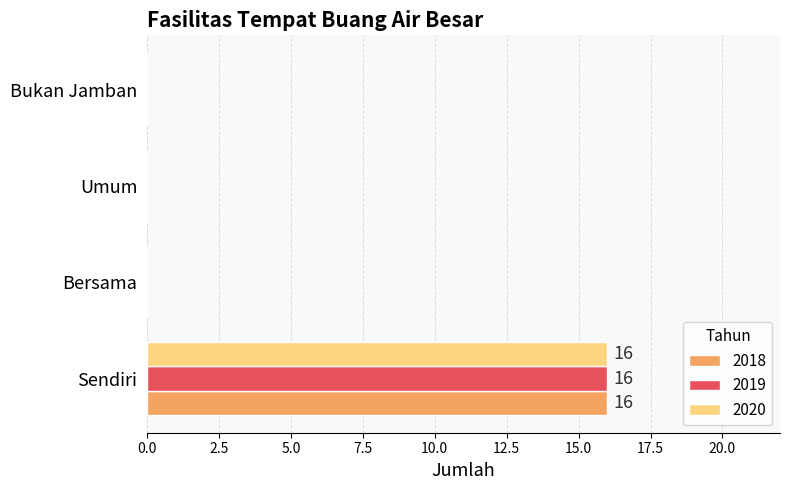

What is the greatest value displayed?

16